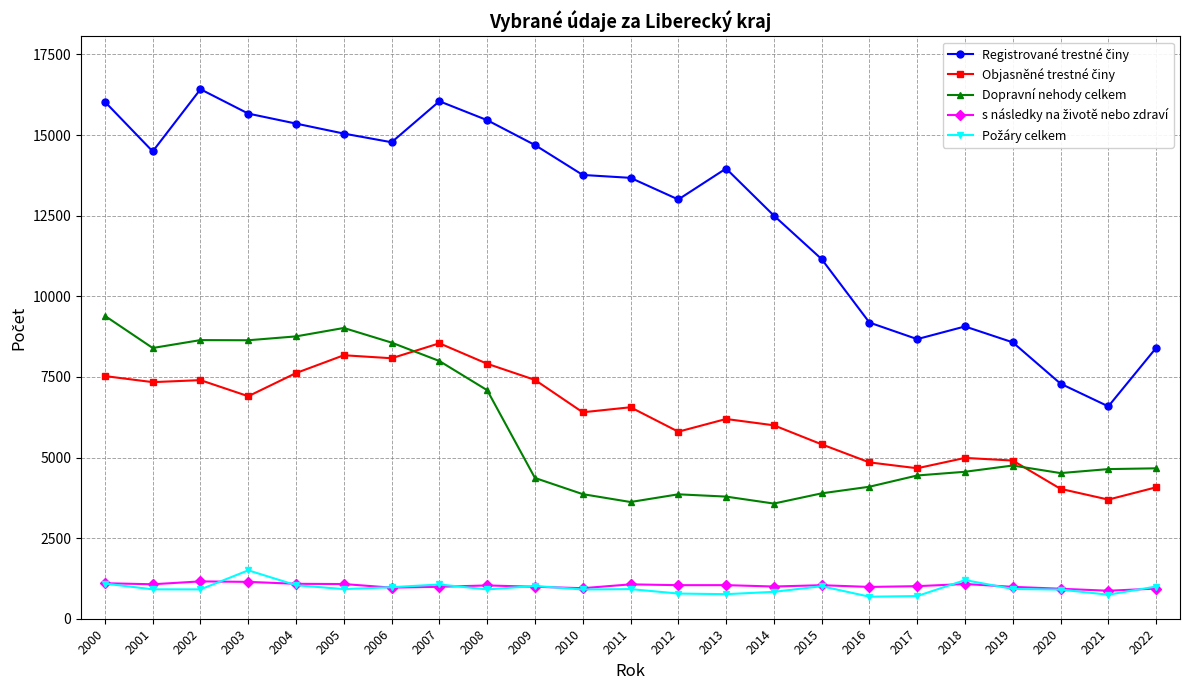

What is the difference between the highest and lowest values at 2013?

13201